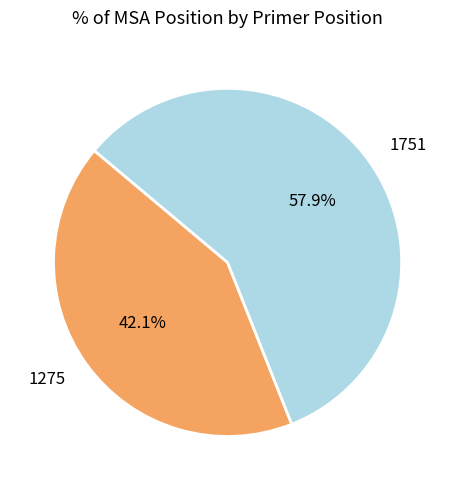

Does any single category account for the majority?

Yes